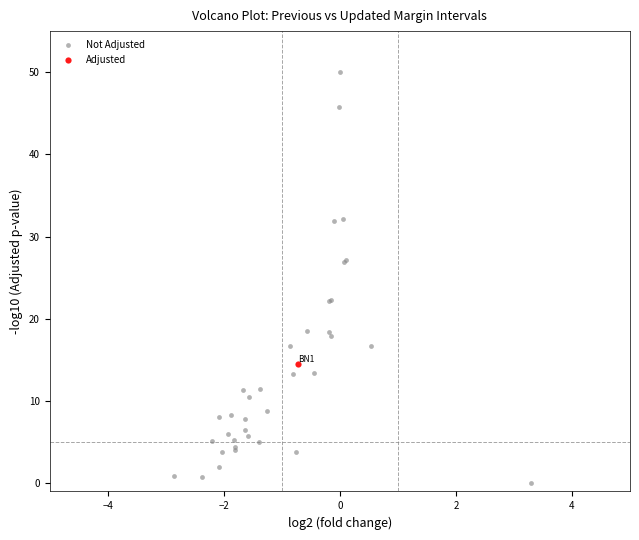

What are all the series names shown in the legend?

Not Adjusted, Adjusted